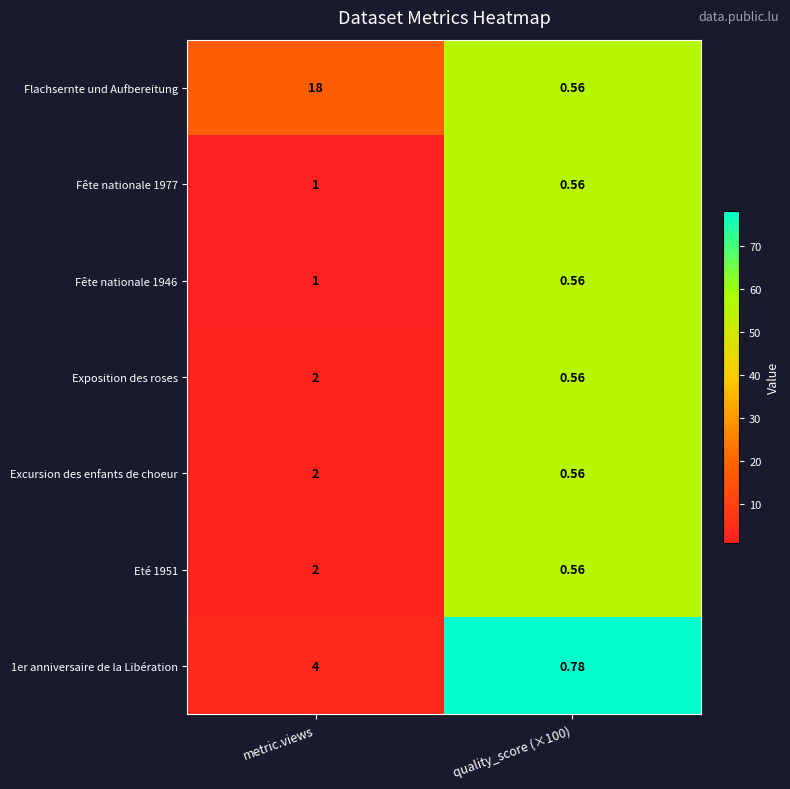

How many series are shown in this chart?

7